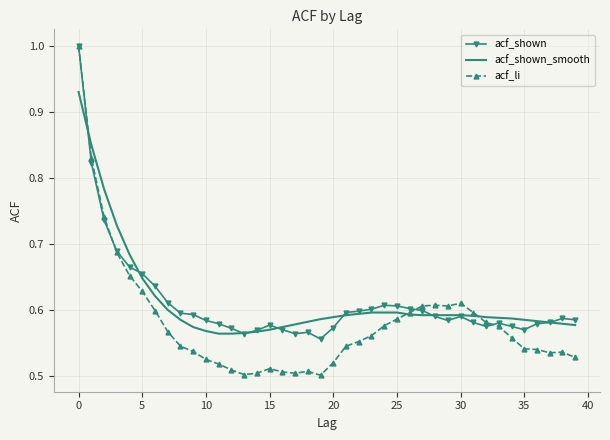

At which category does acf_shown reach its first local valley?

13